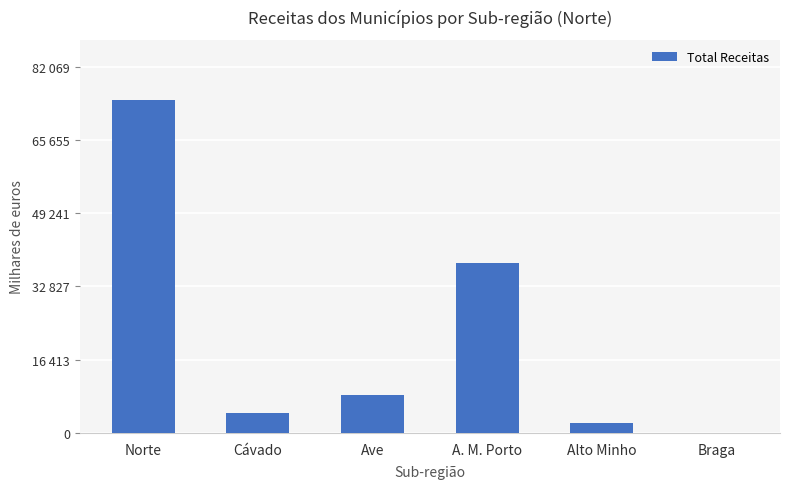

Does the chart contain stacked bars?

No